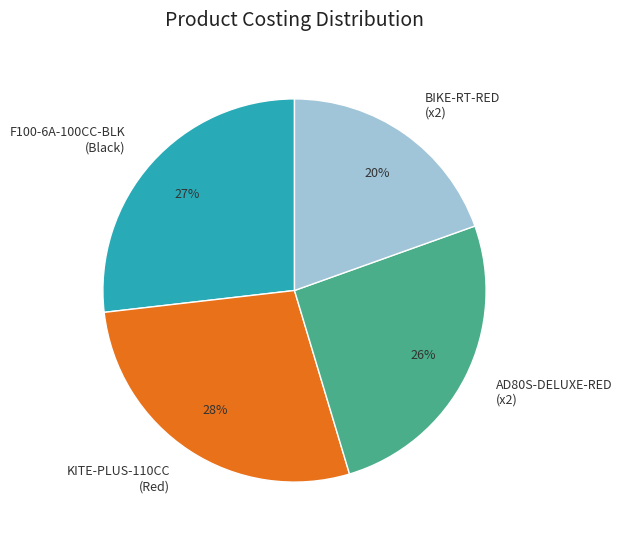

Is there a majority slice in this chart?

No